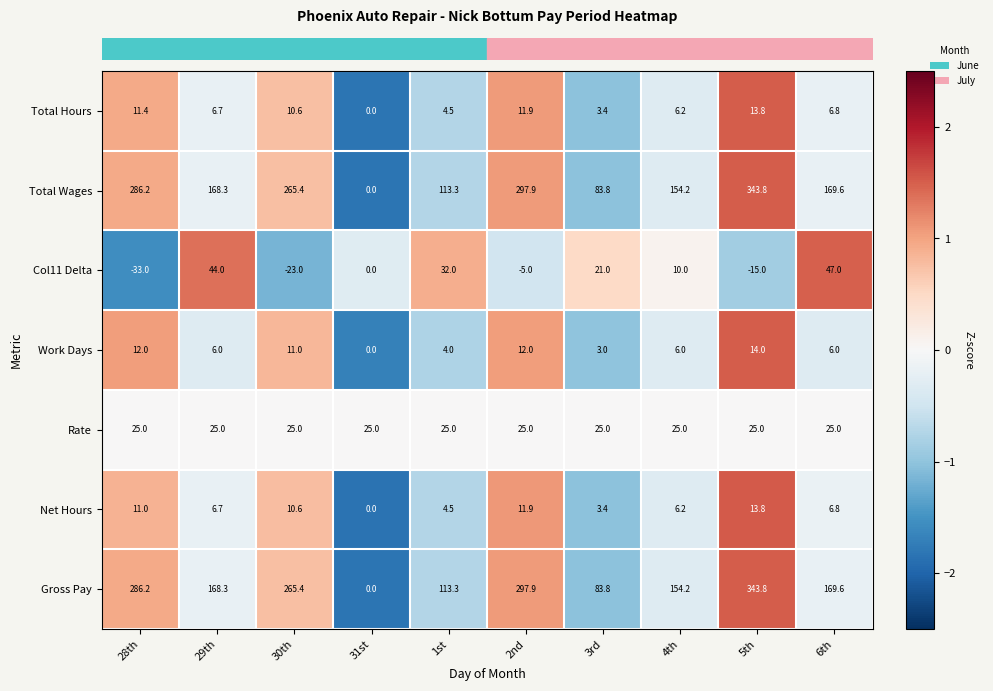

What is the sum of all Net Hours values?

74.9